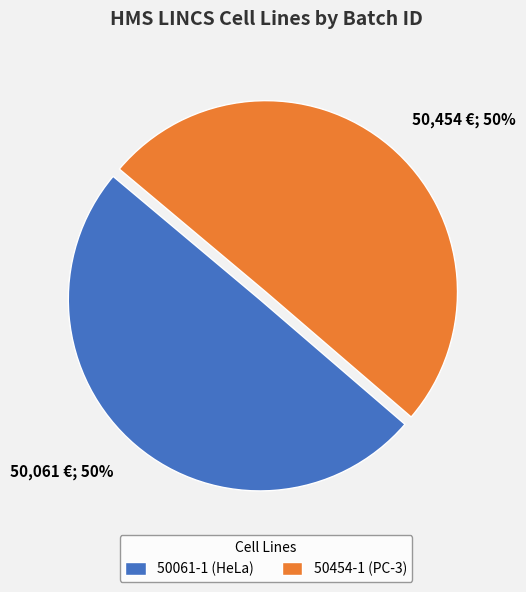

What percentage is the 50454-1 (PC-3) slice, to the nearest percent?

50%